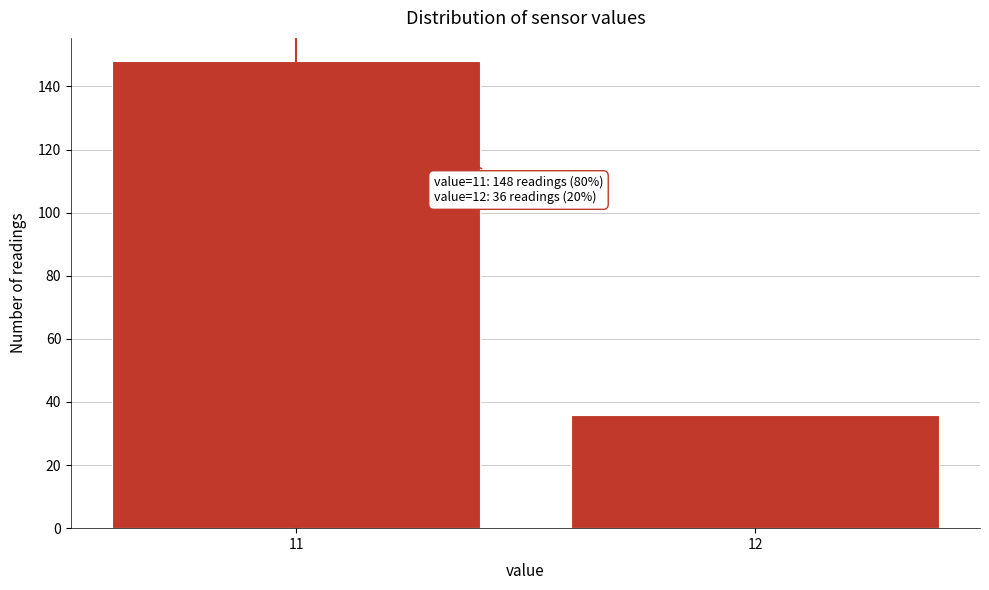

Reading left to right, what are all the values shown in this chart?

148	36